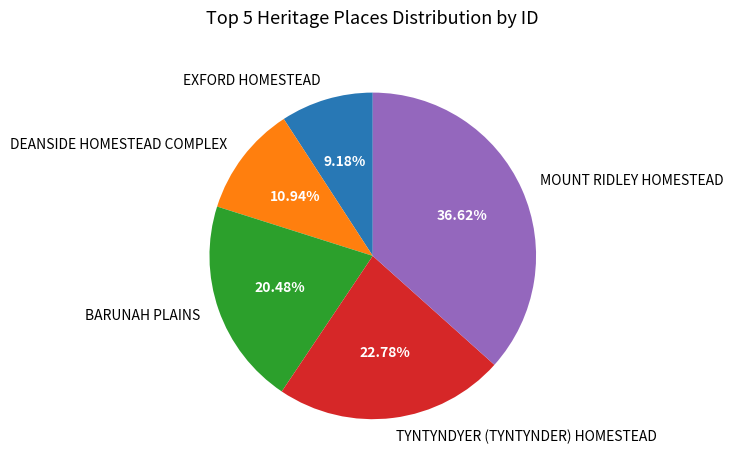

How many segments does this pie chart have?

5